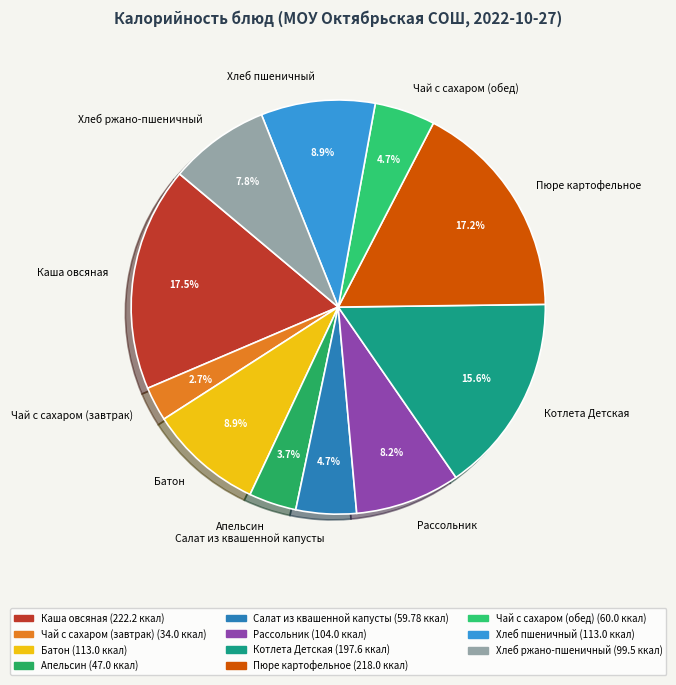

Approximately how many times larger is the value at Хлеб ржано-пшеничный compared to Рассольник?

1.0